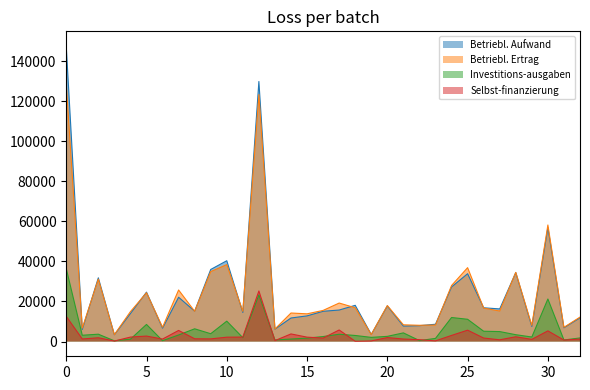

True or false: Investitions-ausgaben has more than 1 interior local peaks.

True